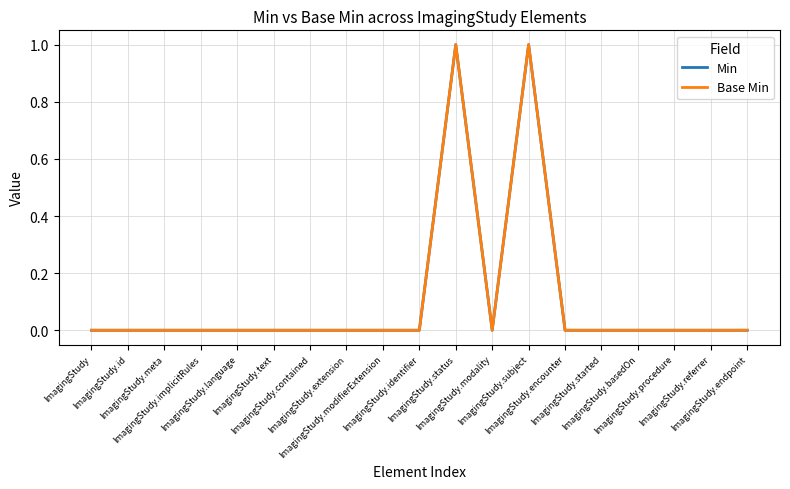

True or false: Min has a value of 0 at ImagingStudy.identifier.

True